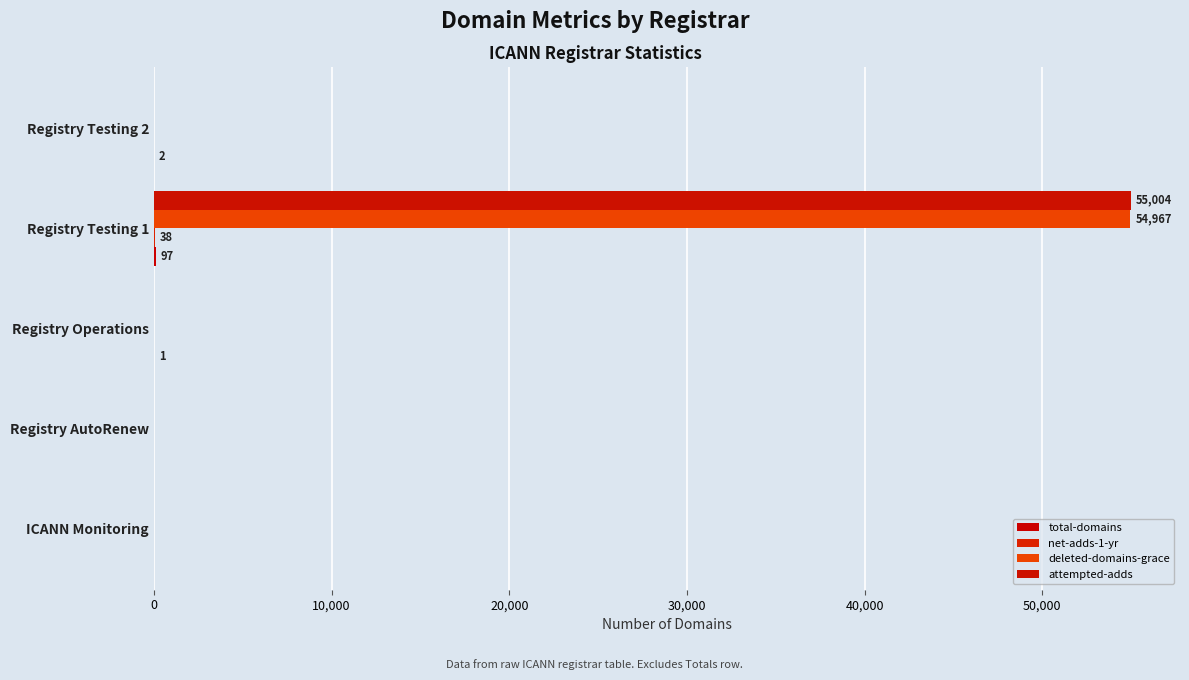

What is the maximum value for total-domains?

97